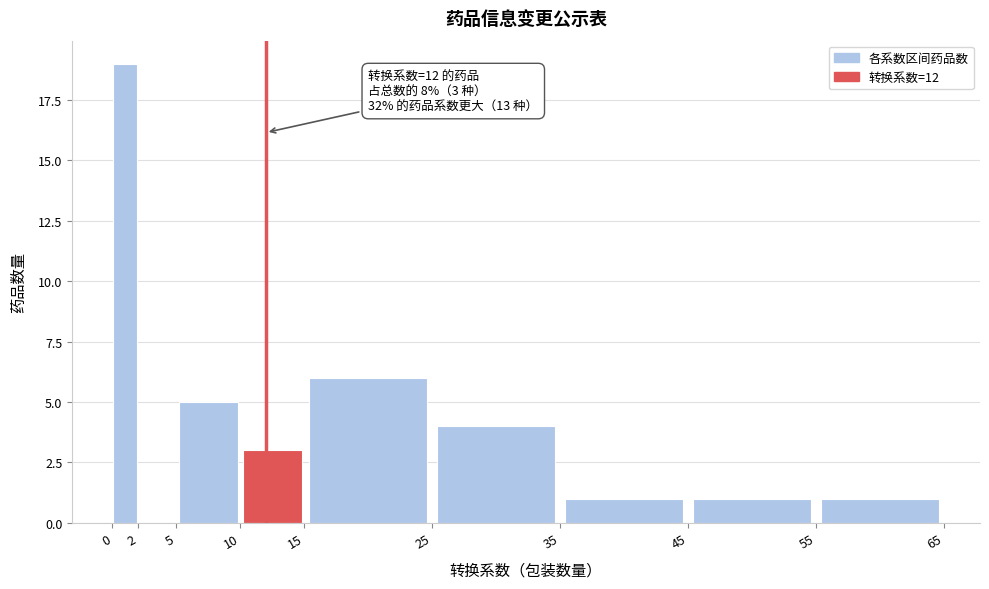

Over which range of the x-axis is the bar tallest?

0 to 2